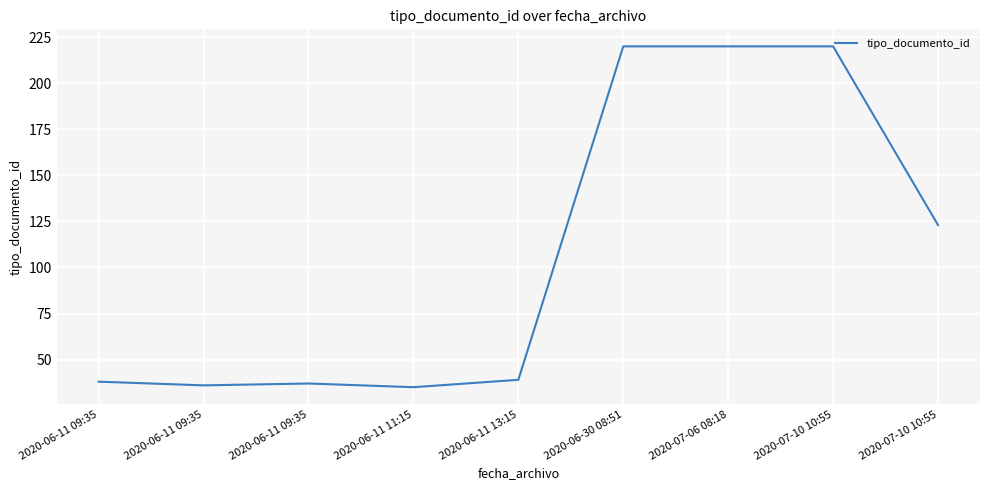

How many categories are shown in the chart?

9